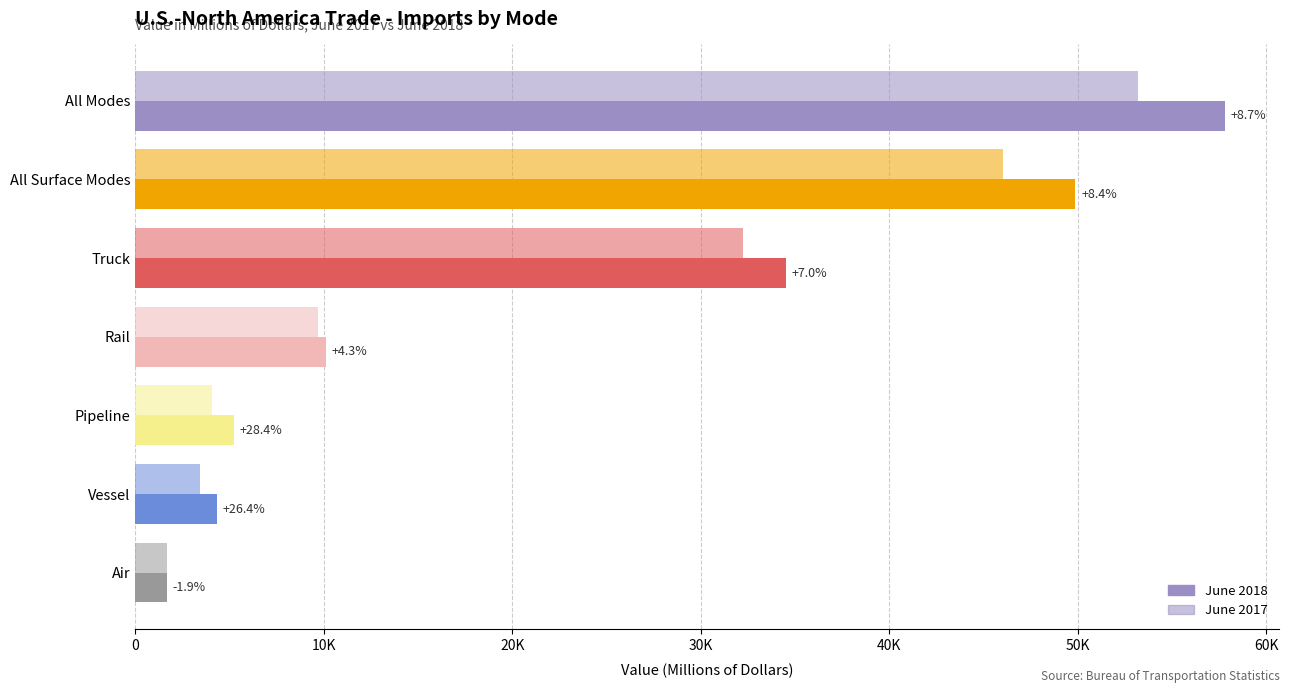

What is the value of the June 2017 bar at the 6th from the left?

3438.1